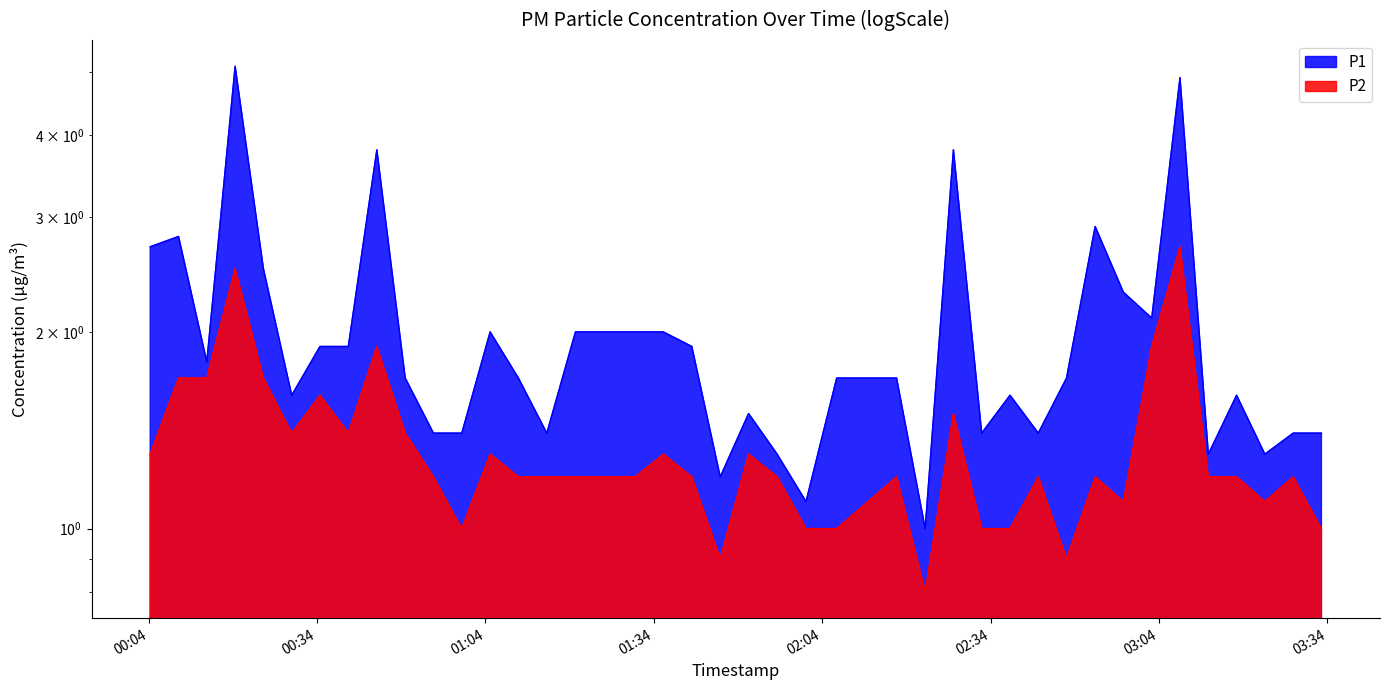

What is the value of the P2 point at the 26th from the left?

0.8